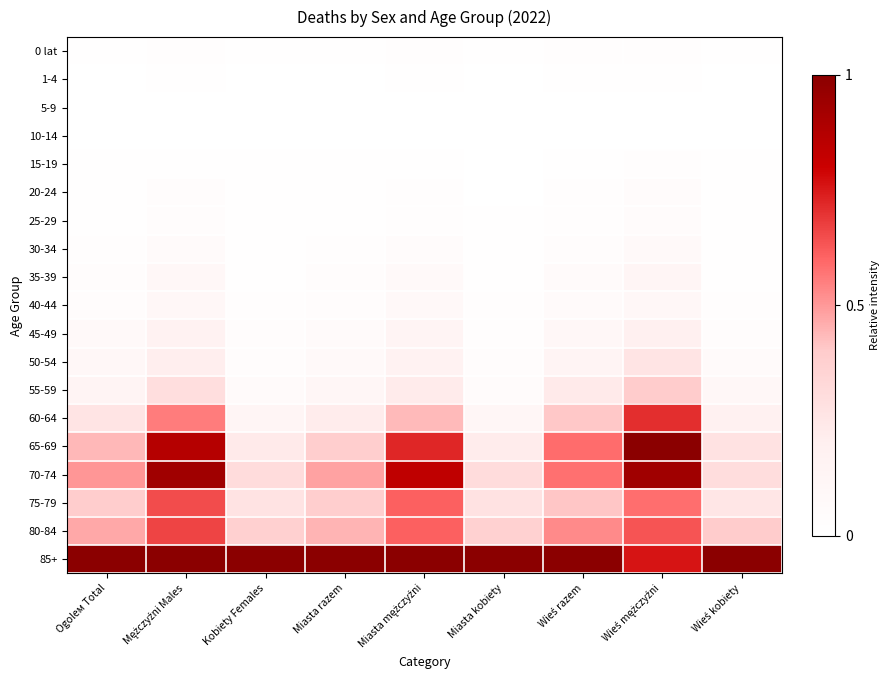

At Miasta kobiety, list the series in order from smallest to largest.

5-9, 1-4, 10-14, 15-19, 20-24, 25-29, 0 lat, 30-34, 35-39, 40-44, 45-49, 50-54, 55-59, 60-64, 65-69, 75-79, 70-74, 80-84, 85+